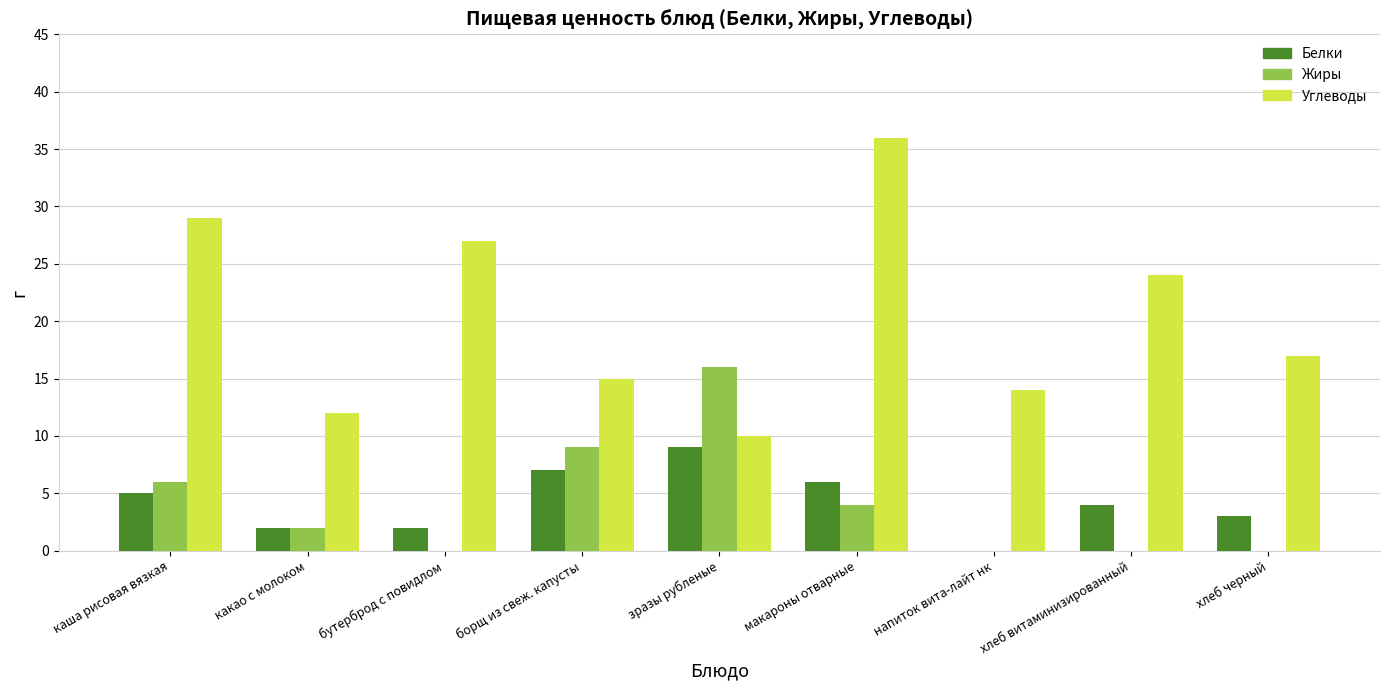

Count the number of categories in the chart.

9